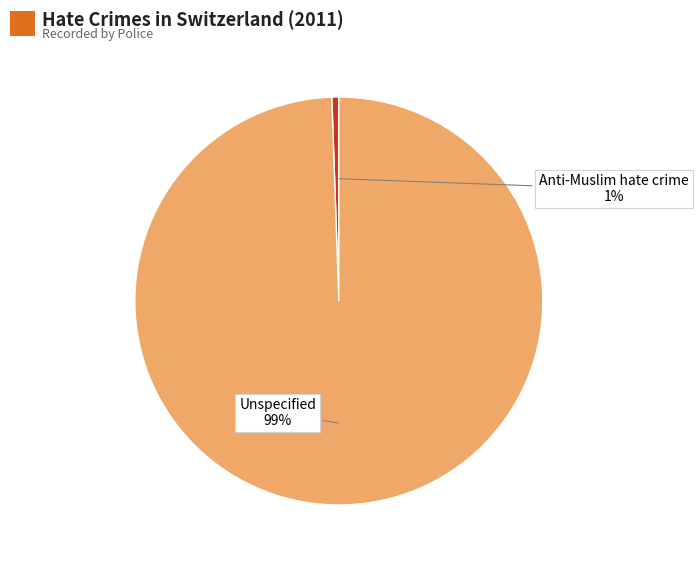

Combined, do Unspecified and Anti-Muslim hate crime account for over 50%?

Yes